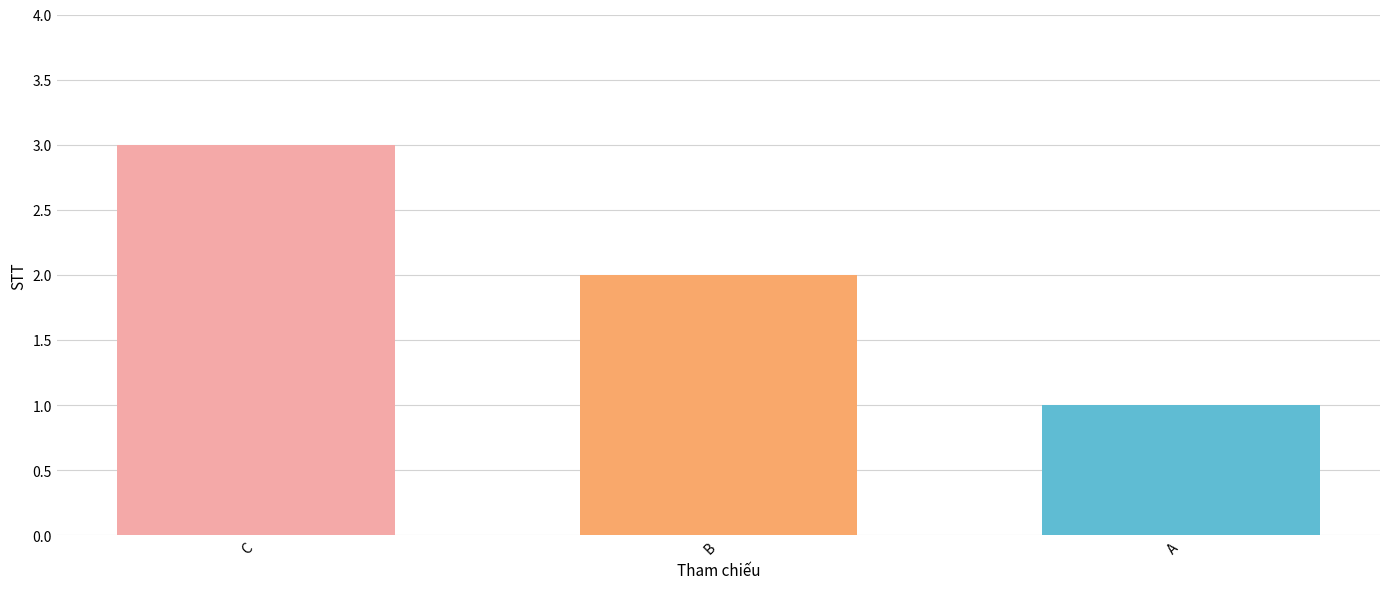

How many distinct data groups are displayed?

1